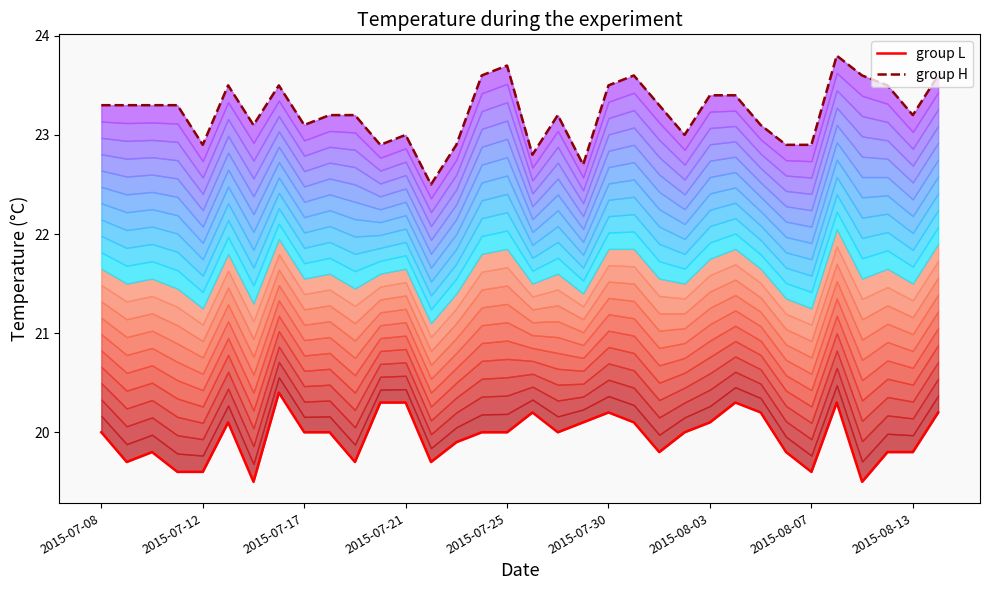

What is the total value across all series at 17?

43.0